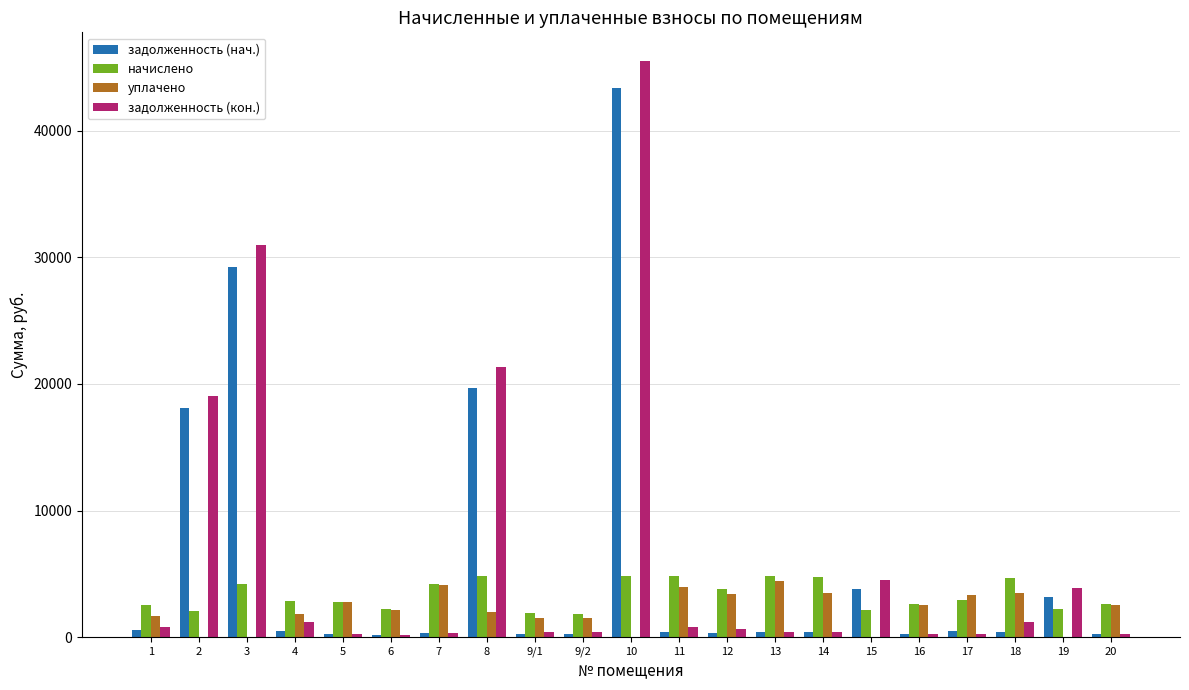

Which series changed the most between 2 and 6?

задолженность (кон.)